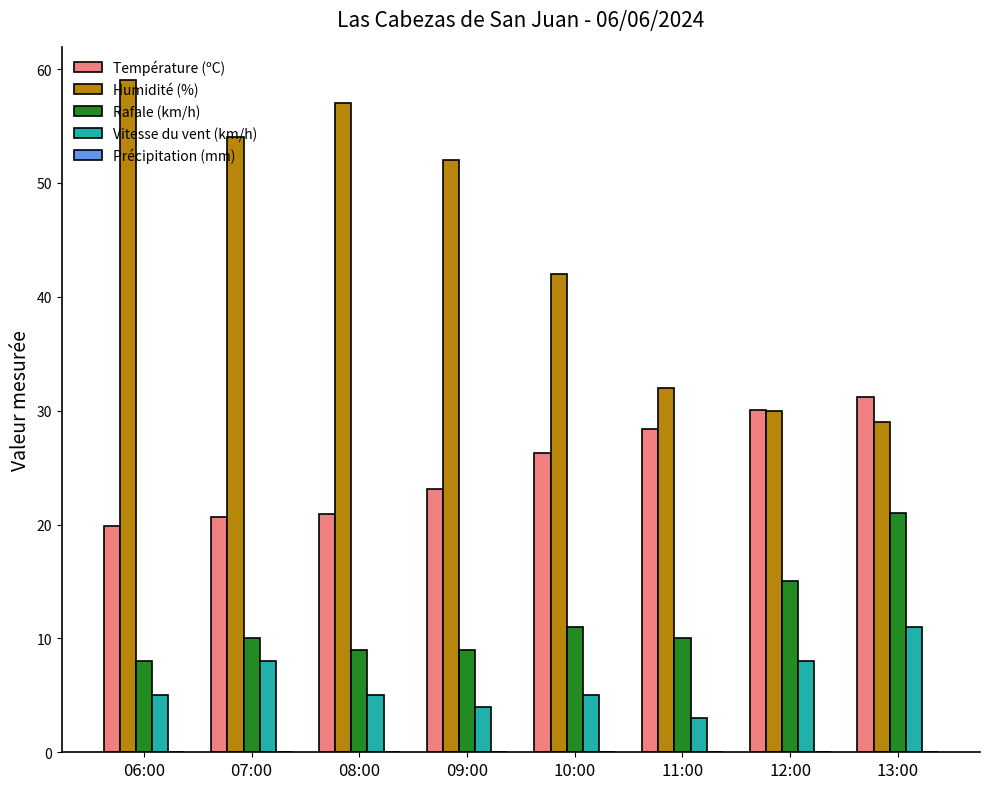

Where is Rafale (km/h) nearest to the value 14?

12:00